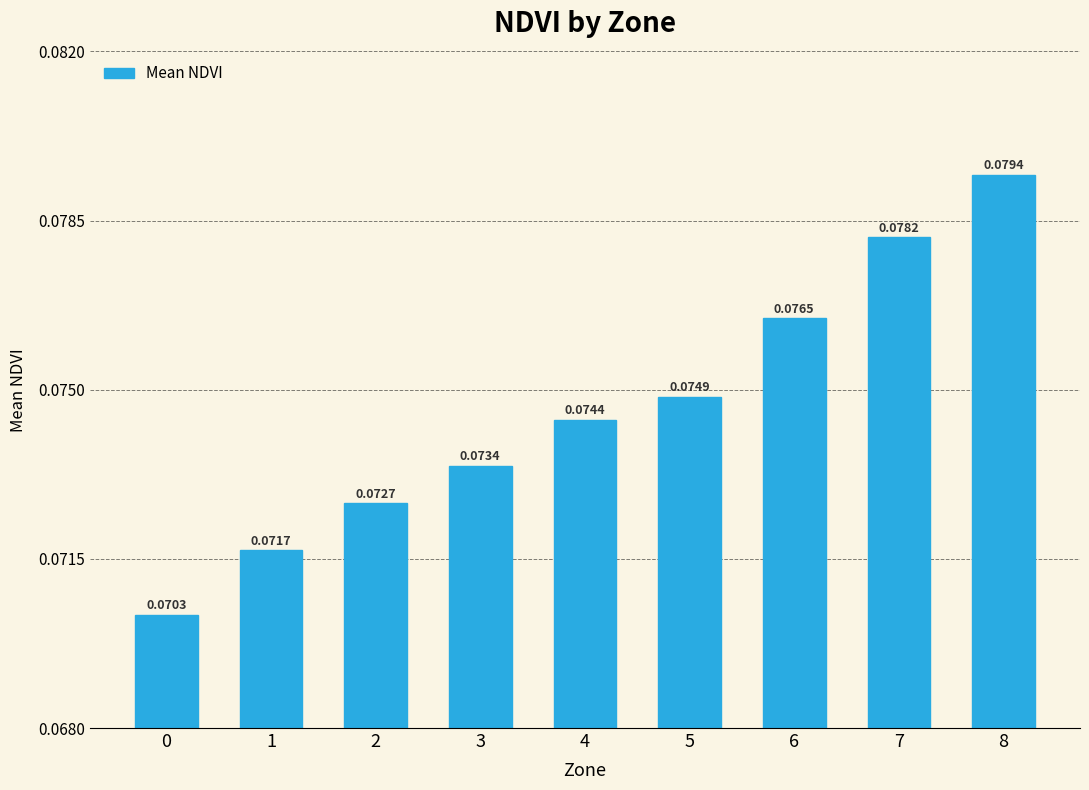

What is the sum of all values?

0.7